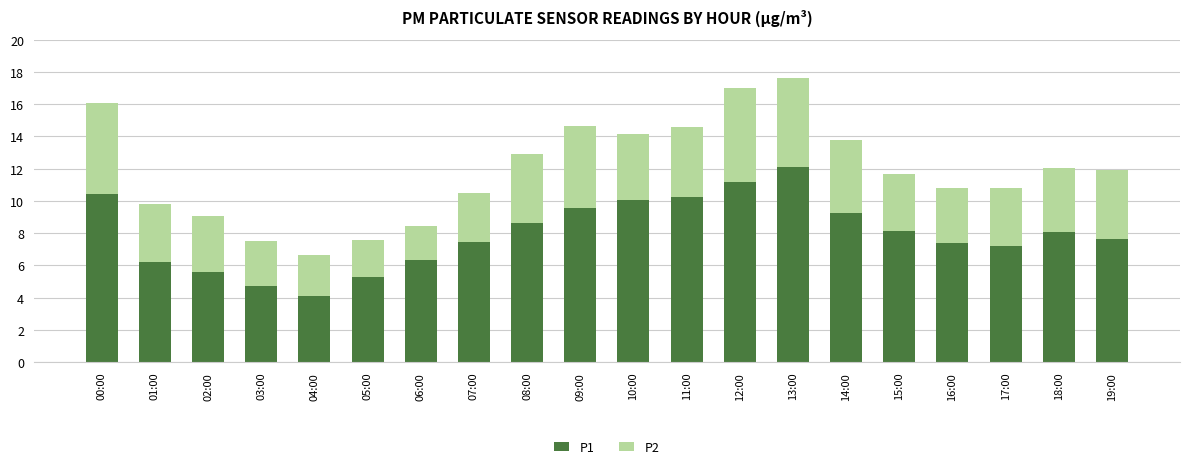

What is the total value across all series at 19:00?

11.9